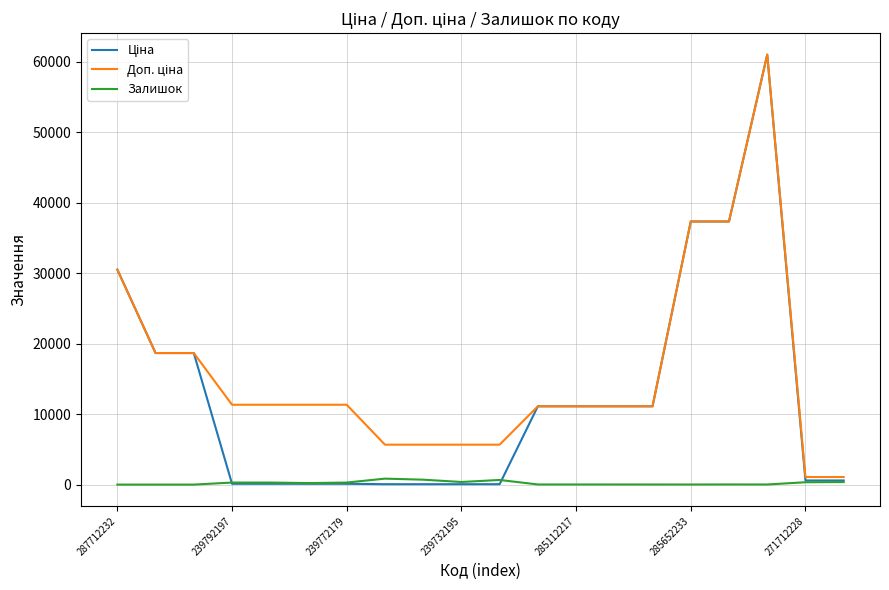

What is the maximum value shown in the chart?

61024.7